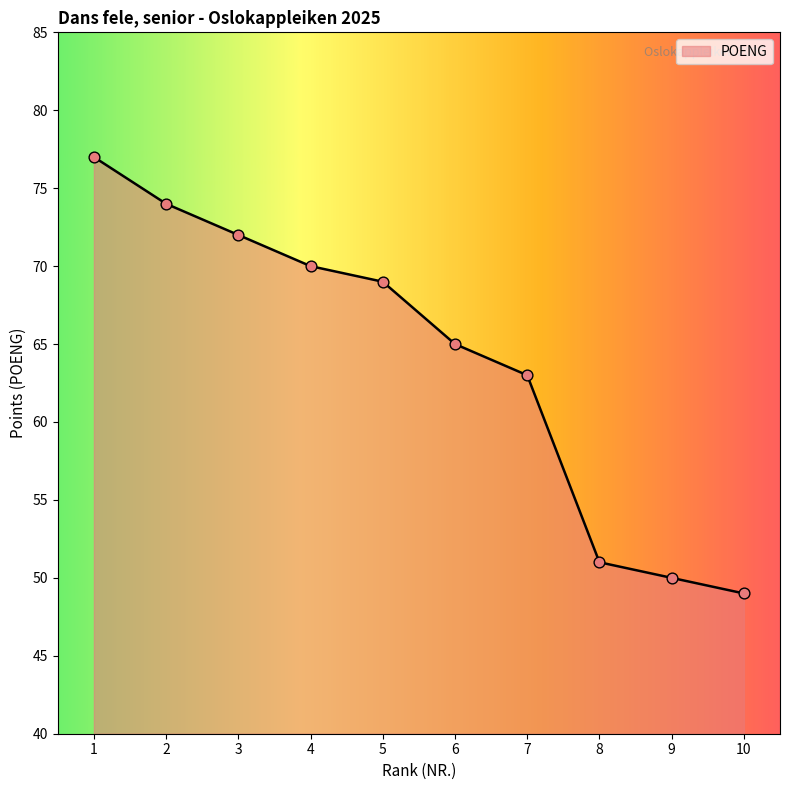

Which has a higher value, 8 or 3?

3